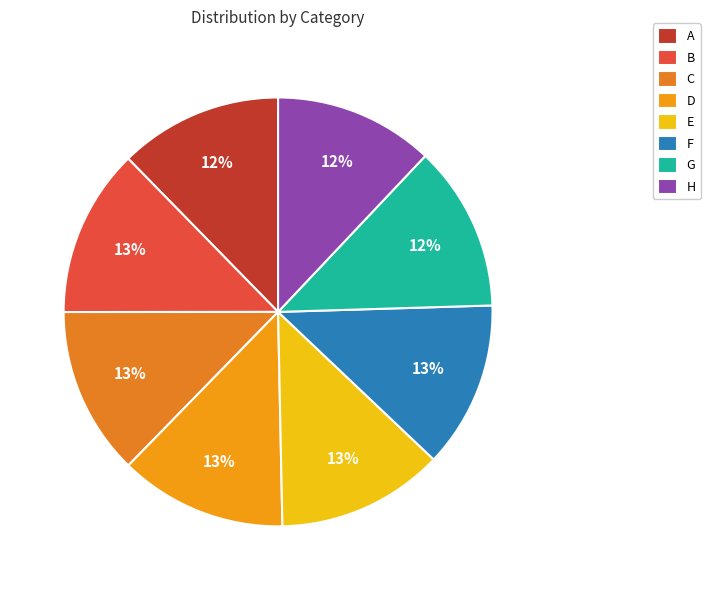

How many slices are in this pie chart?

8